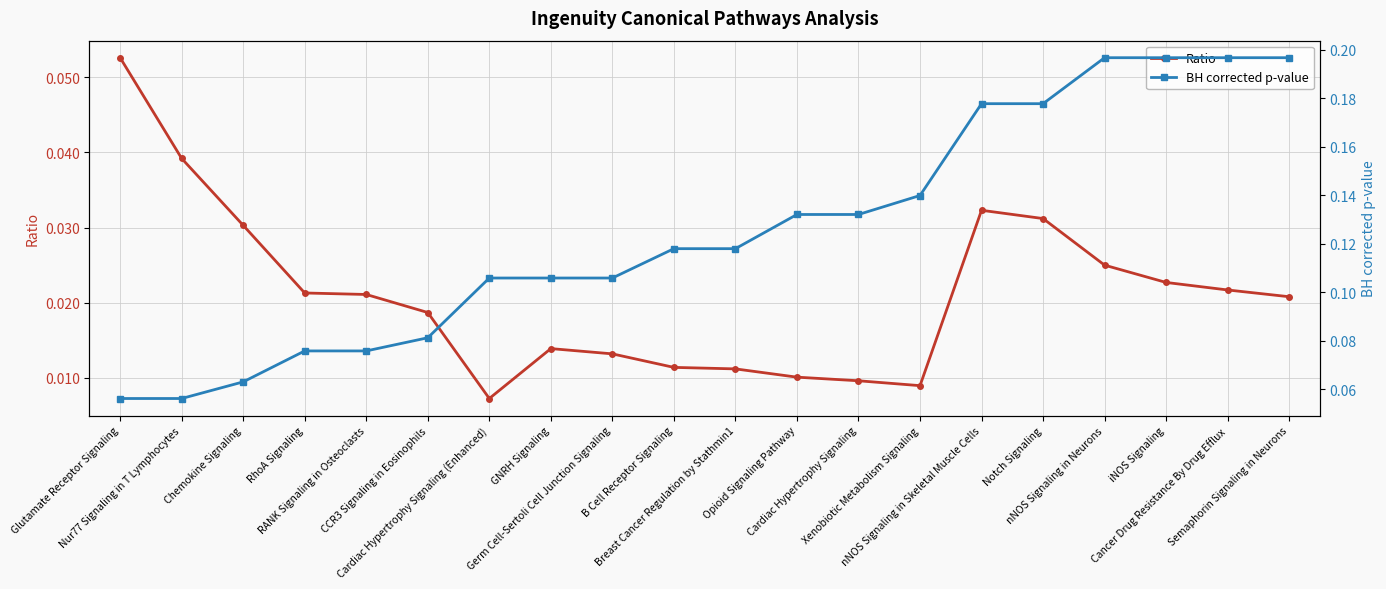

What is the label of the 13th point from the right?

GNRH Signaling